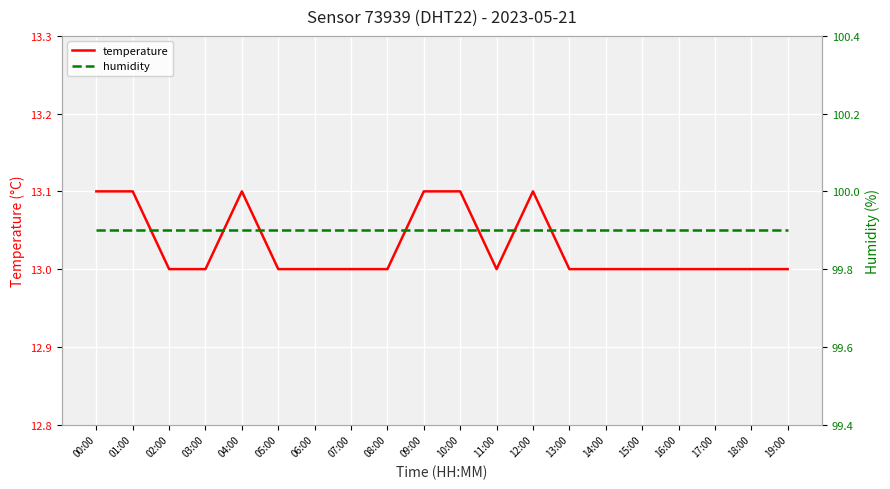

At how many categories does at least one series exceed 78?

20